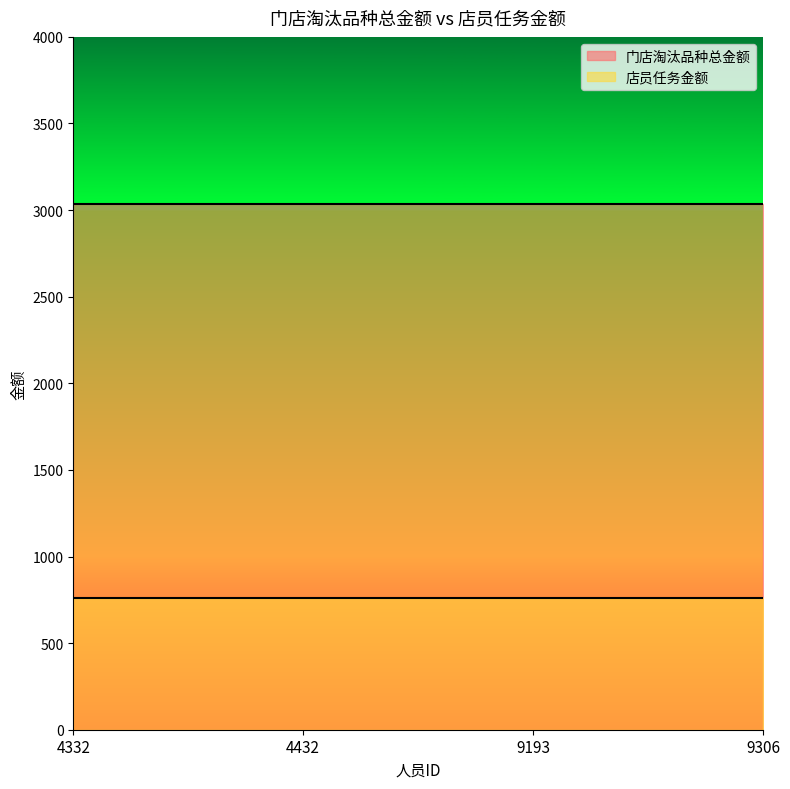

The 门店淘汰品种总金额 series shows 3038.0 at 4432. True or false?

True